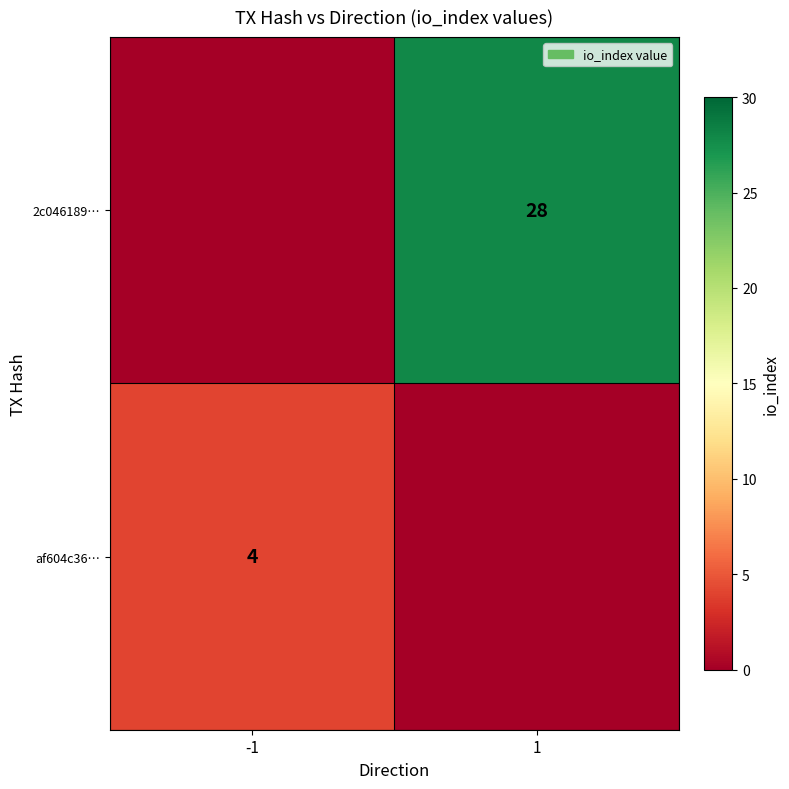

The 2c046189… series shows 28 at 1. True or false?

True